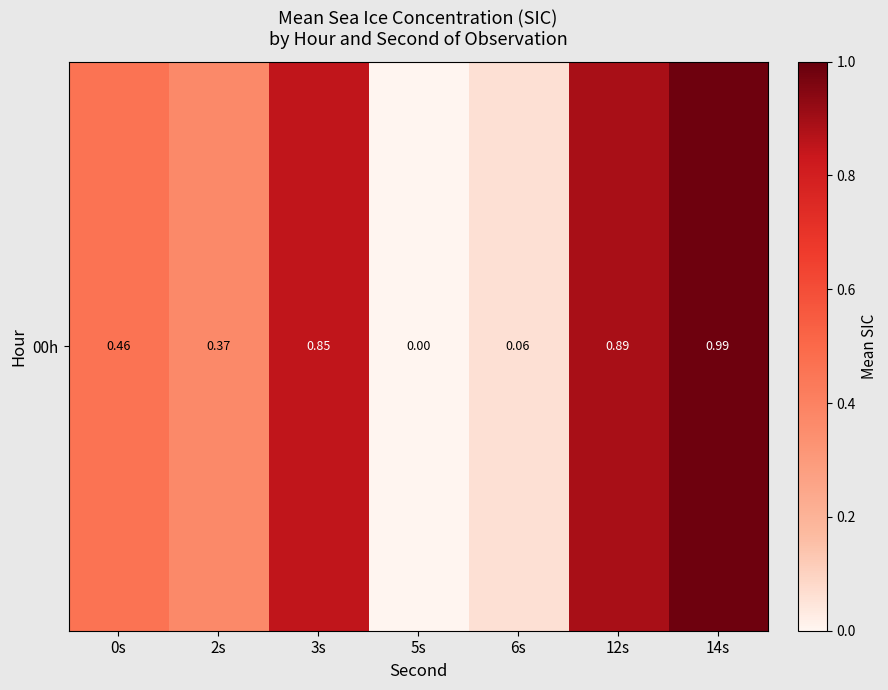

Reading right to left, transcribe all the data shown in this chart.

1.0	0.9	0.1	0.0	0.8	0.4	0.5